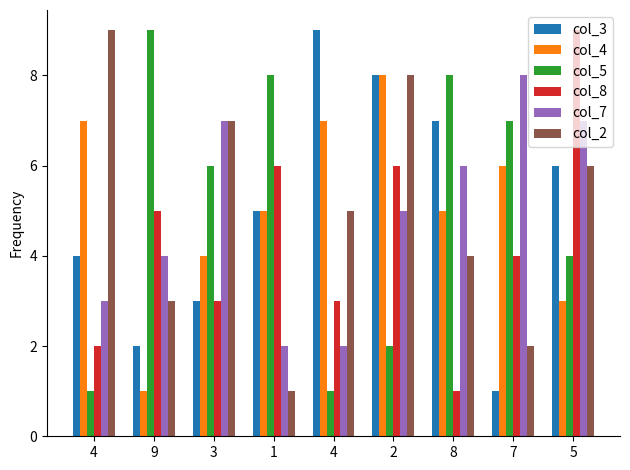

What are all the series names shown in the legend?

col_3, col_4, col_5, col_8, col_7, col_2